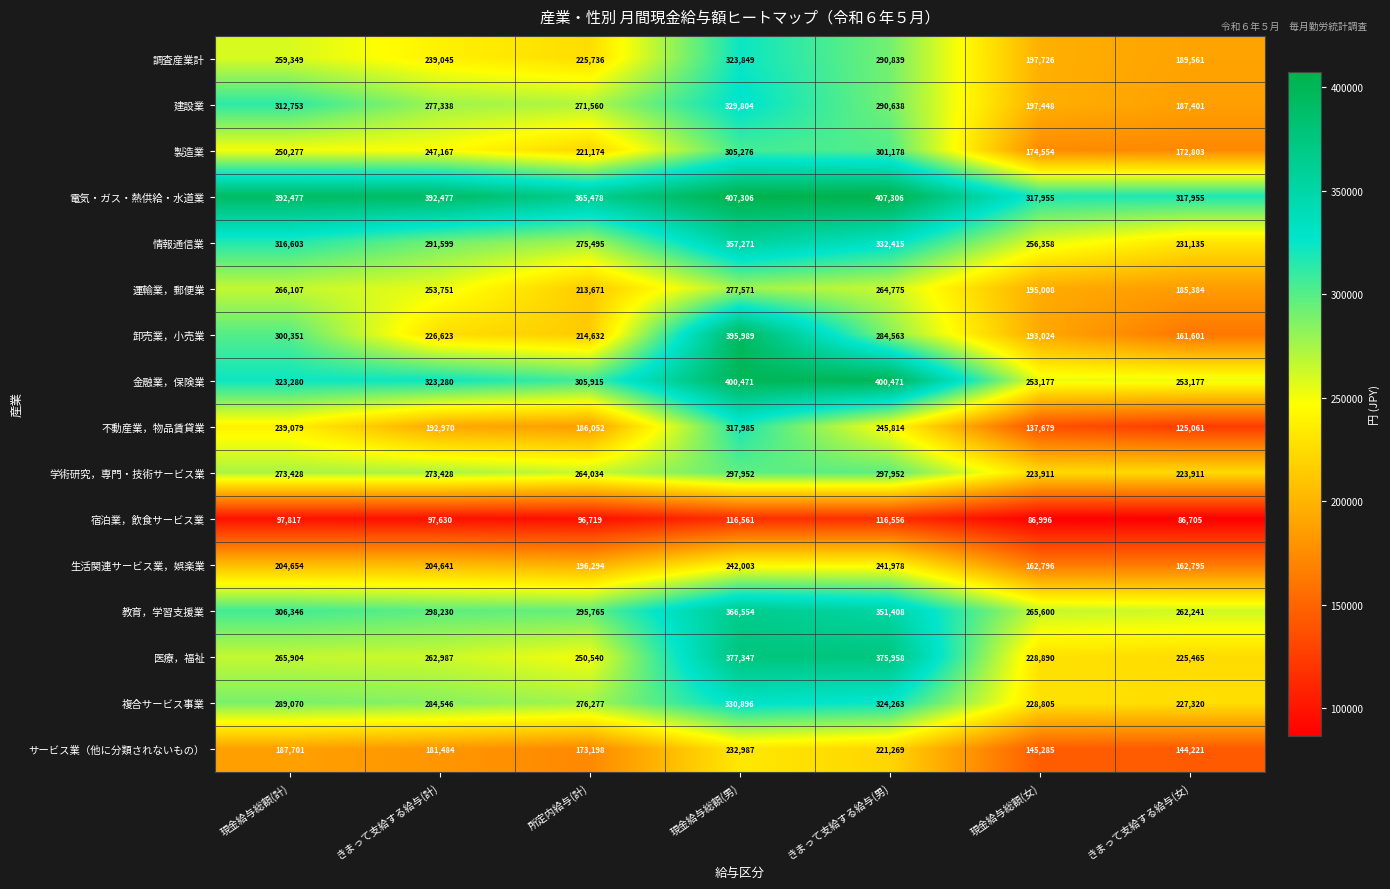

At 現金給与総額(女), list the series in order from smallest to largest.

宿泊業，飲食サービス業, 不動産業，物品賃貸業, サービス業（他に分類されないもの）, 生活関連サービス業，娯楽業, 製造業, 卸売業，小売業, 運輸業，郵便業, 建設業, 調査産業計, 学術研究，専門・技術サービス業, 複合サービス事業, 医療，福祉, 金融業，保険業, 情報通信業, 教育，学習支援業, 電気・ガス・熱供給・水道業